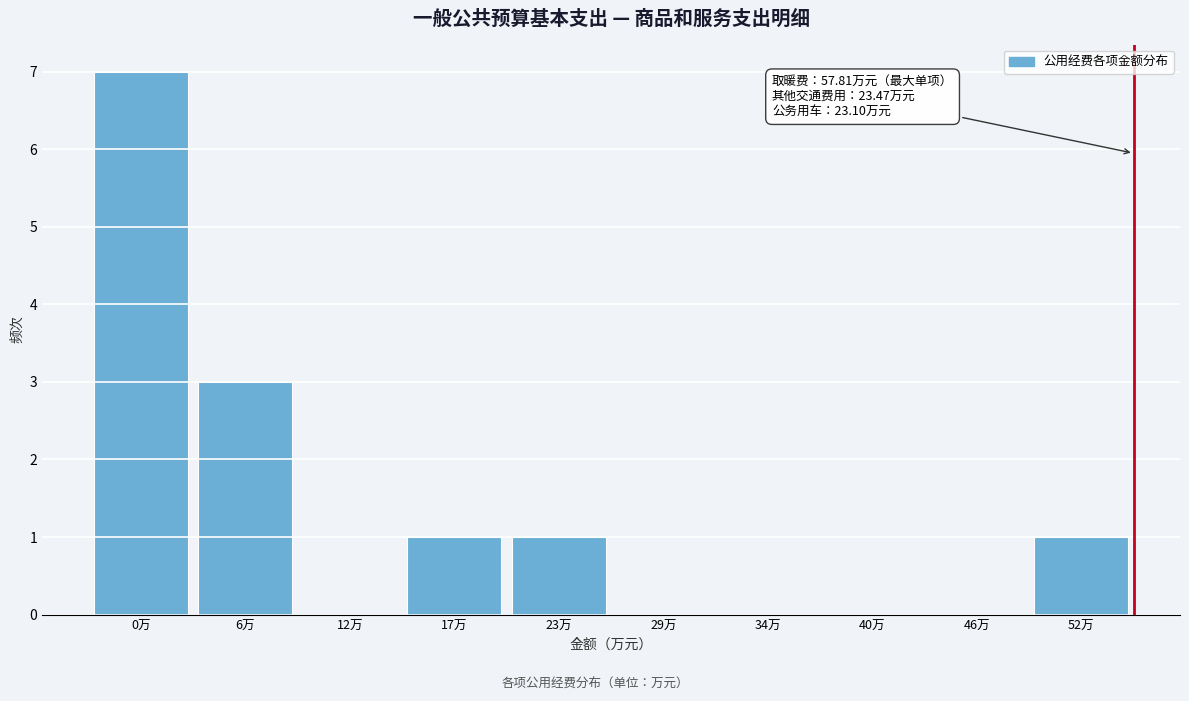

Reading left to right, what are all the values shown in this chart?

0万=7	6万=3	12万=0	17万=1	23万=1	29万=0	34万=0	40万=0	46万=0	52万=1